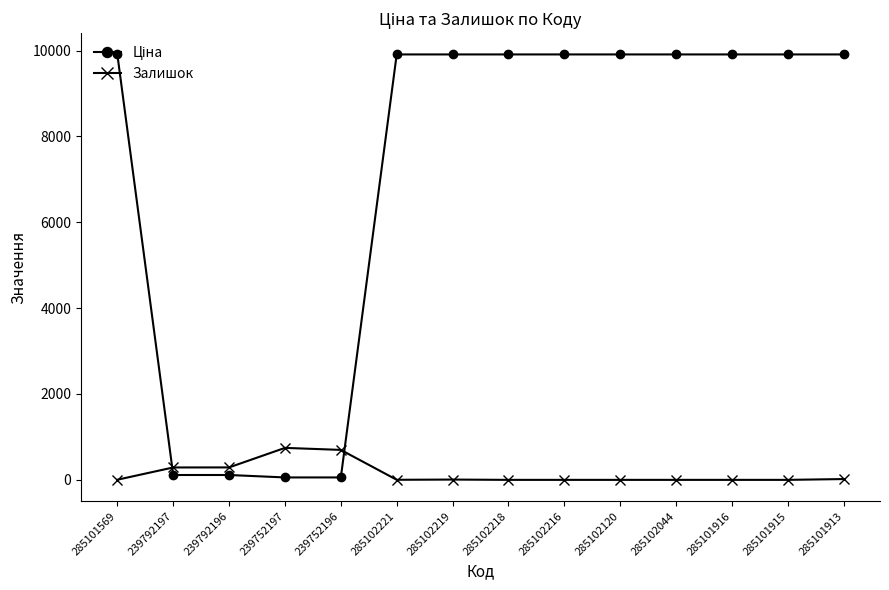

What is the highest value of the Залишок series?

745.0